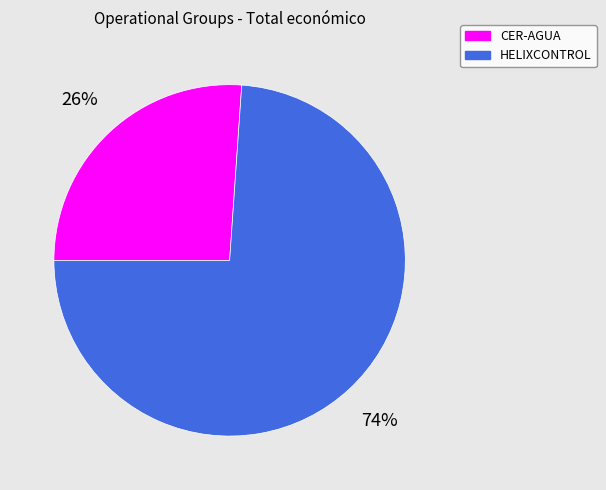

What percentage is the CER-AGUA slice, to the nearest percent?

26%